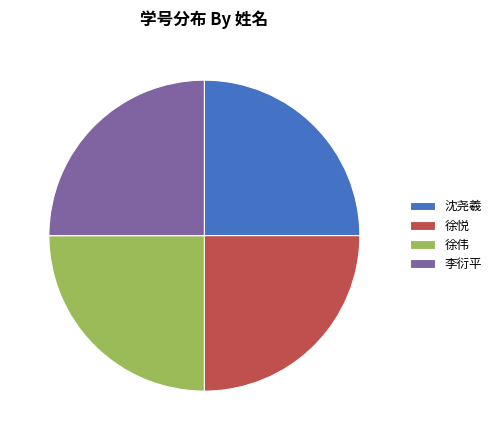

True or false: 李衍平 accounts for 11% of the total.

False